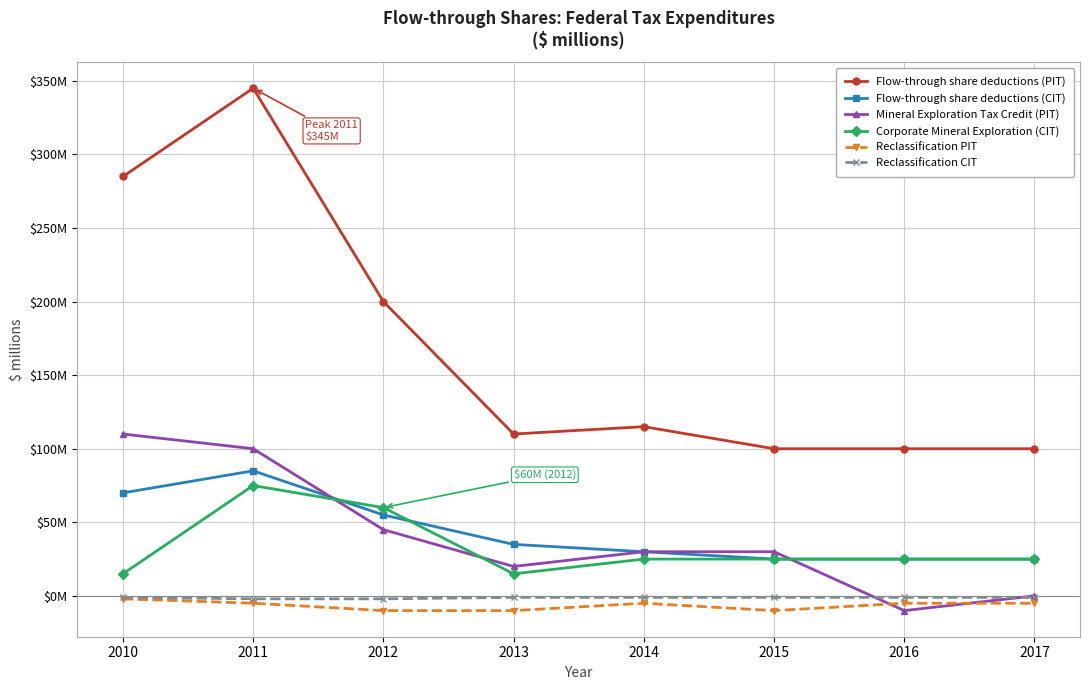

Which series changed the most between 2014 and 2015?

Flow-through share deductions (PIT)